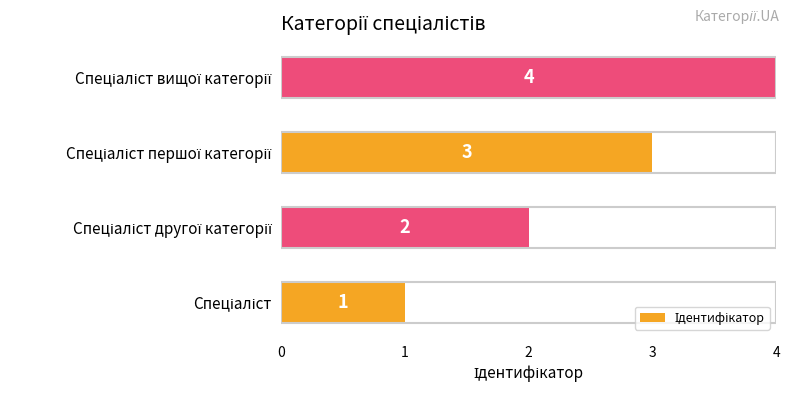

How many values are between 2 and 4?

3